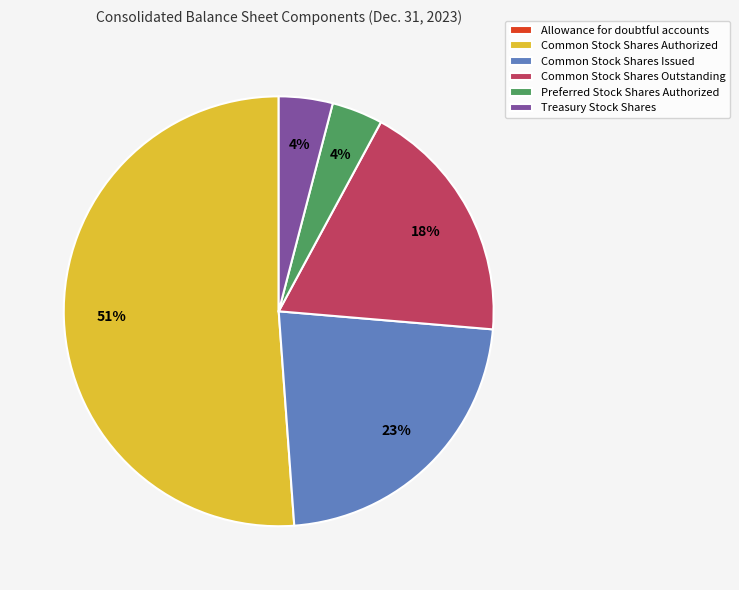

To the nearest percent, what is the difference between the Treasury Stock Shares and Common Stock Shares Authorized slice percentages?

47%